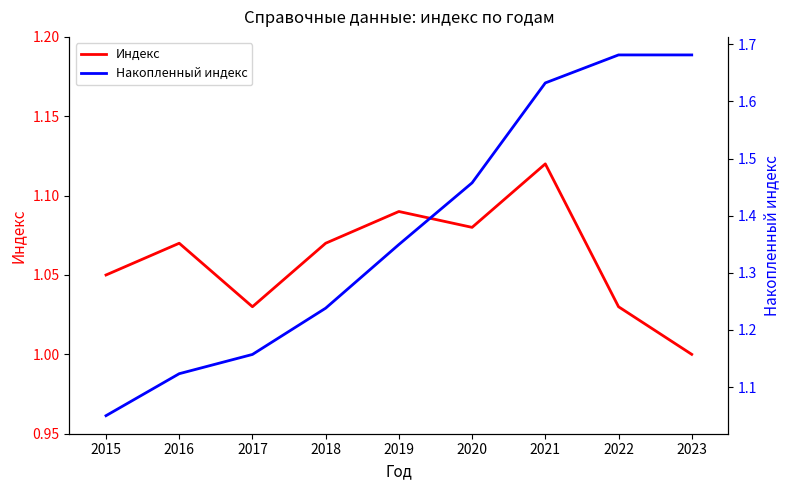

Reading right to left, list all the values displayed in this chart.

Индекс: 1.0	1.0	1.1	1.1	1.1	1.1	1.0	1.1	1.1
Накопленный индекс: 1.7	1.7	1.6	1.5	1.3	1.2	1.2	1.1	1.1